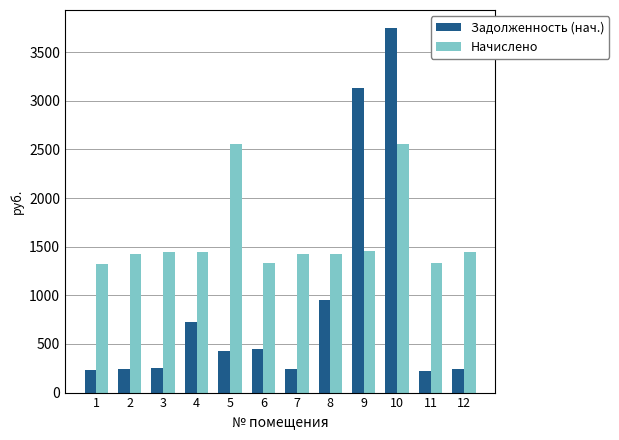

True or false: Задолженность (нач.) has a value of 104.6 at 5.

False